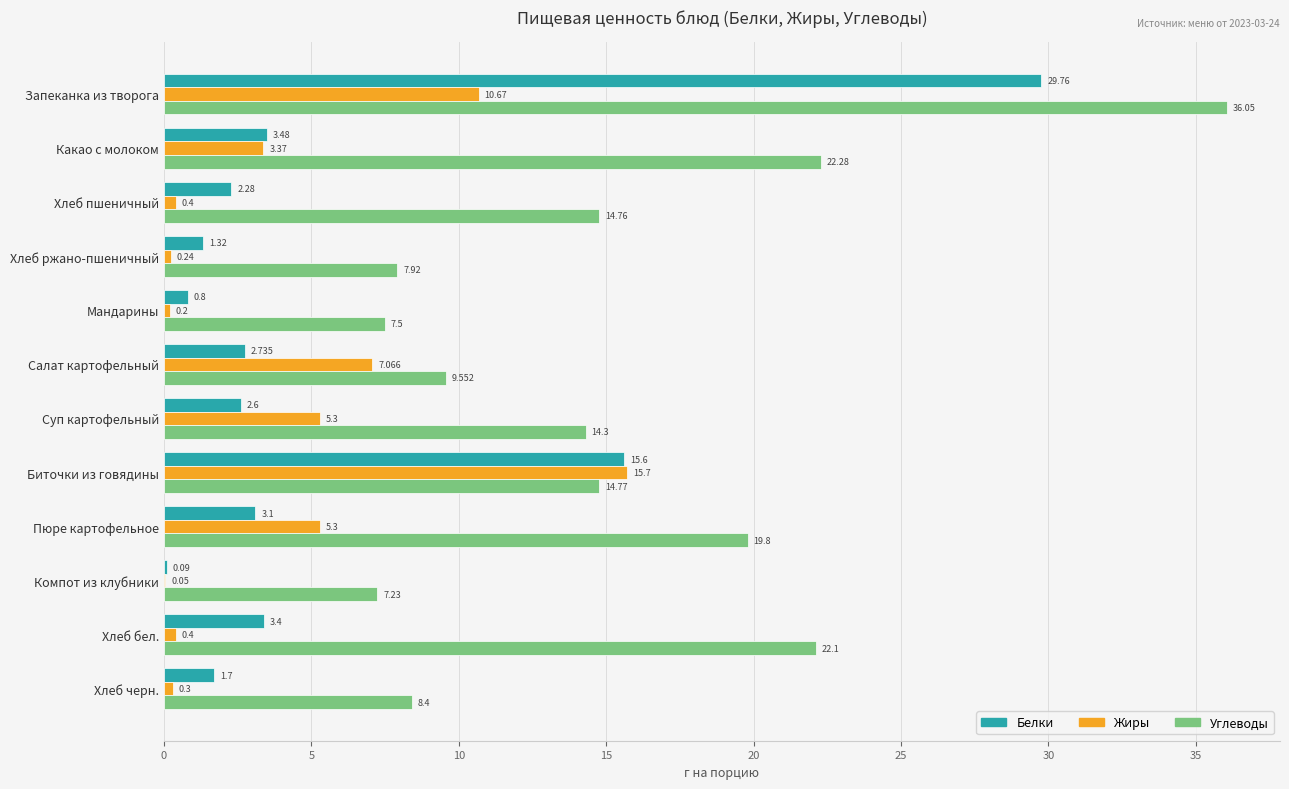

Which label corresponds to the largest value in the chart?

Запеканка из творога